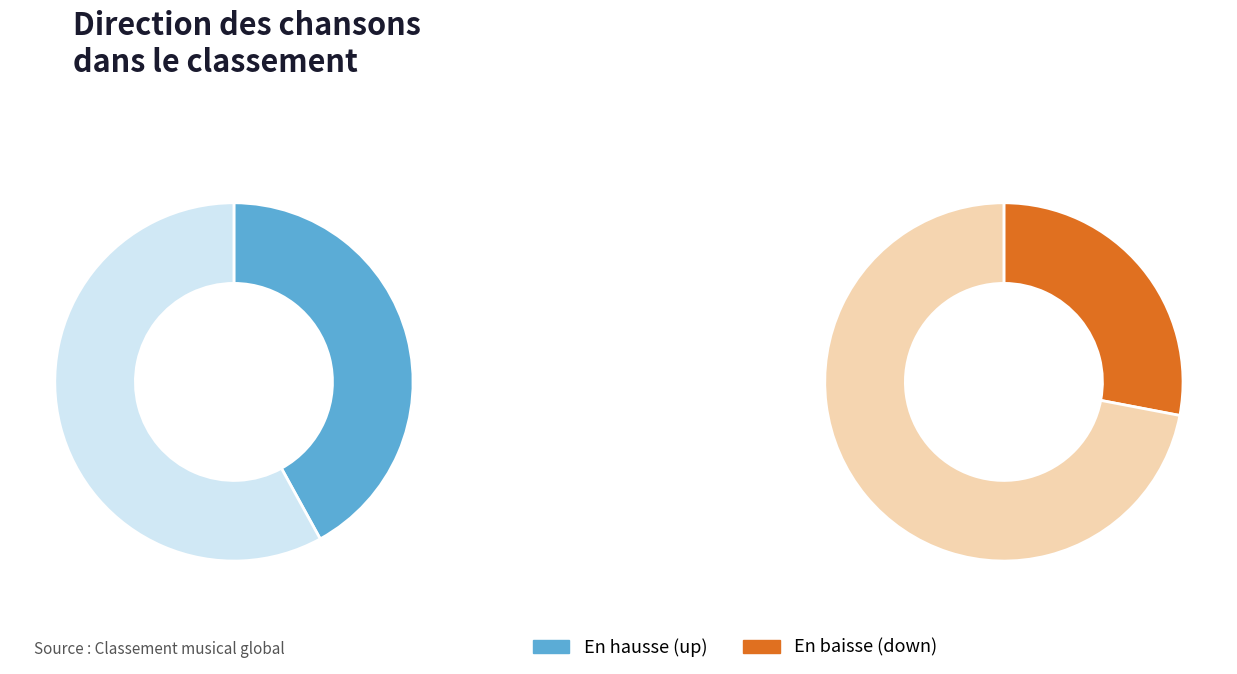

Combined, what portion of the pie is - and up?

72.0%